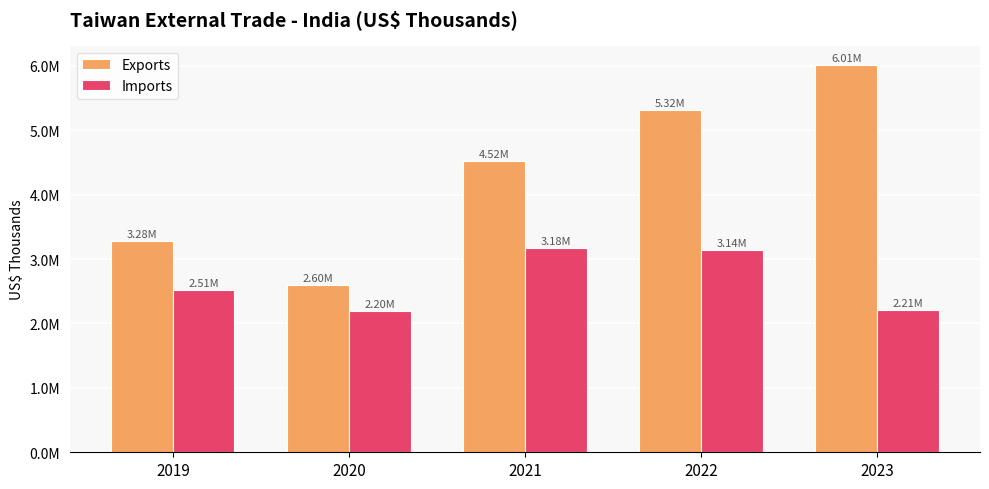

What are all the series names shown in the legend?

Exports, Imports